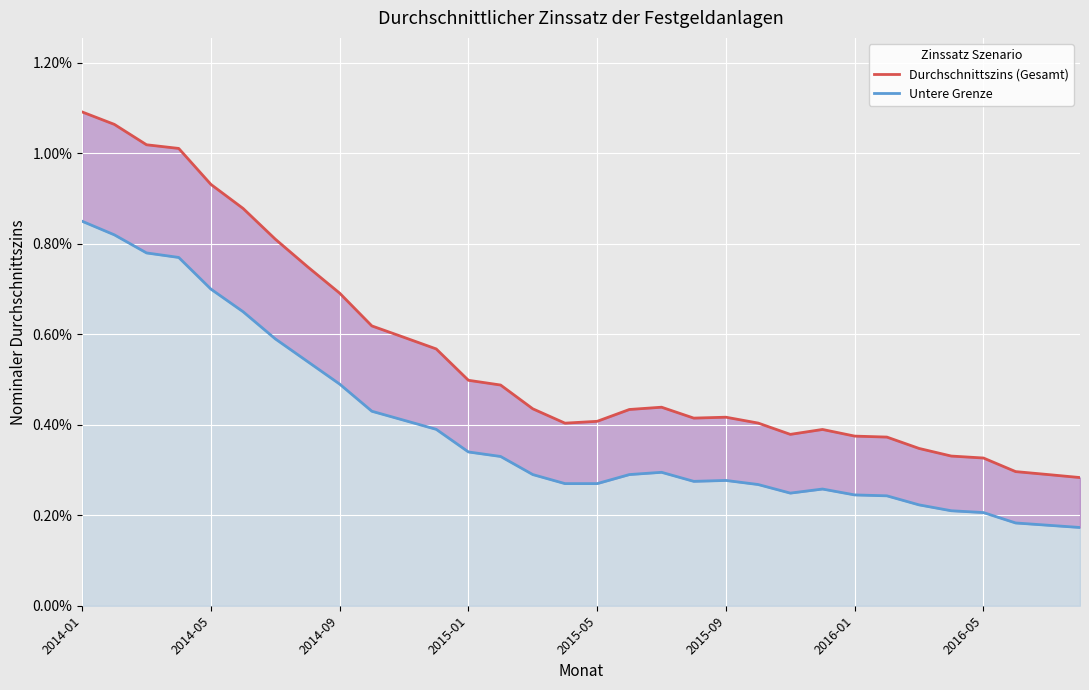

What position from the right is 23?

9